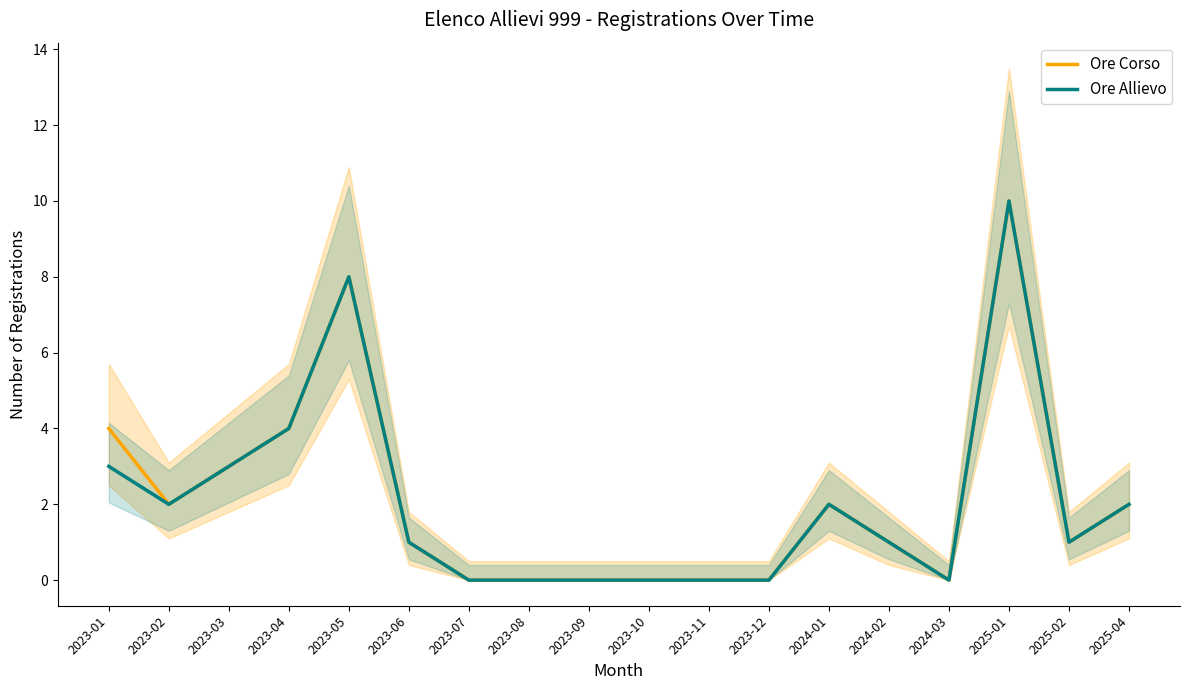

Reading left to right, extract all data points from this chart.

Ore Corso: 2023-01=4	2023-02=2	2023-03=3	2023-04=4	2023-05=8	2023-06=1	2023-07=0	2023-08=0	2023-09=0	2023-10=0	2023-11=0	2023-12=0	2024-01=2	2024-02=1	2024-03=0	2025-01=10	2025-02=1	2025-04=2
Ore Allievo: 2023-01=3	2023-02=2	2023-03=3	2023-04=4	2023-05=8	2023-06=1	2023-07=0	2023-08=0	2023-09=0	2023-10=0	2023-11=0	2023-12=0	2024-01=2	2024-02=1	2024-03=0	2025-01=10	2025-02=1	2025-04=2